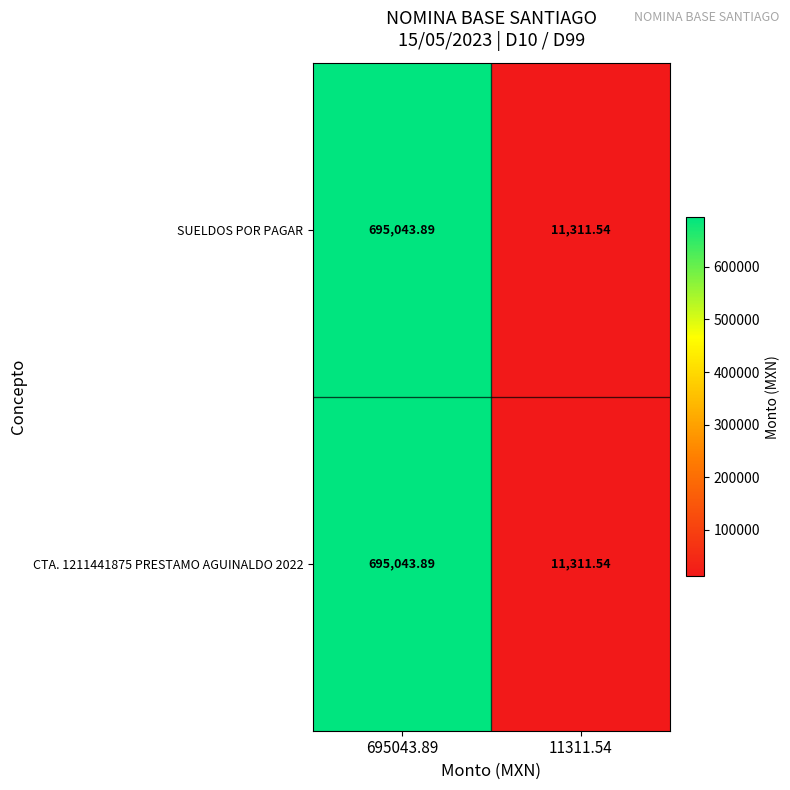

Count the number of categories in the chart.

2